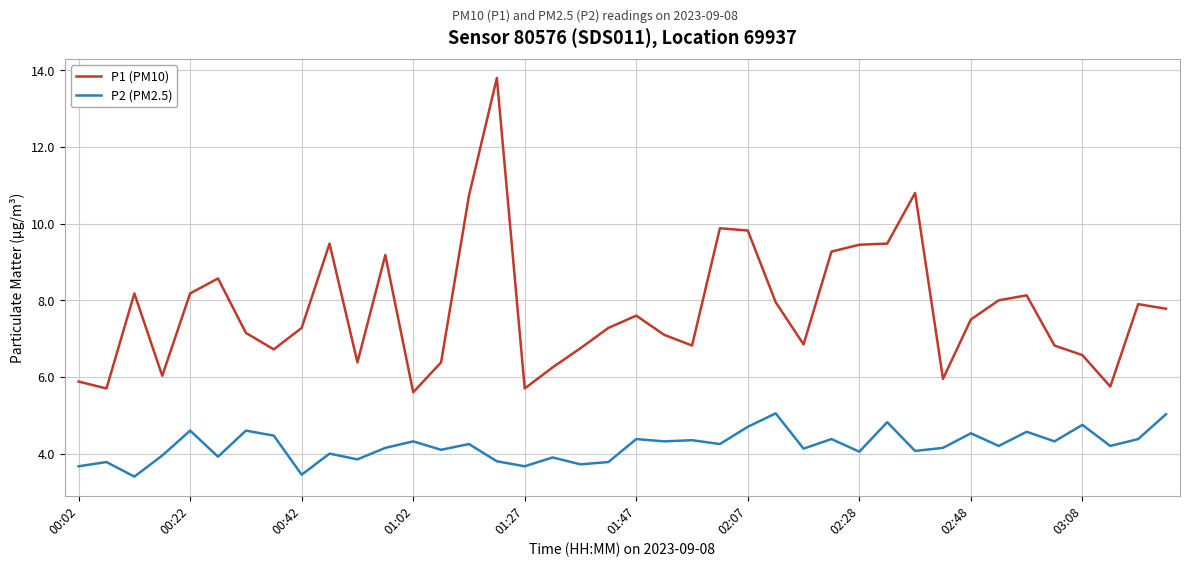

Which series has the largest total across all categories?

P1 (PM10)